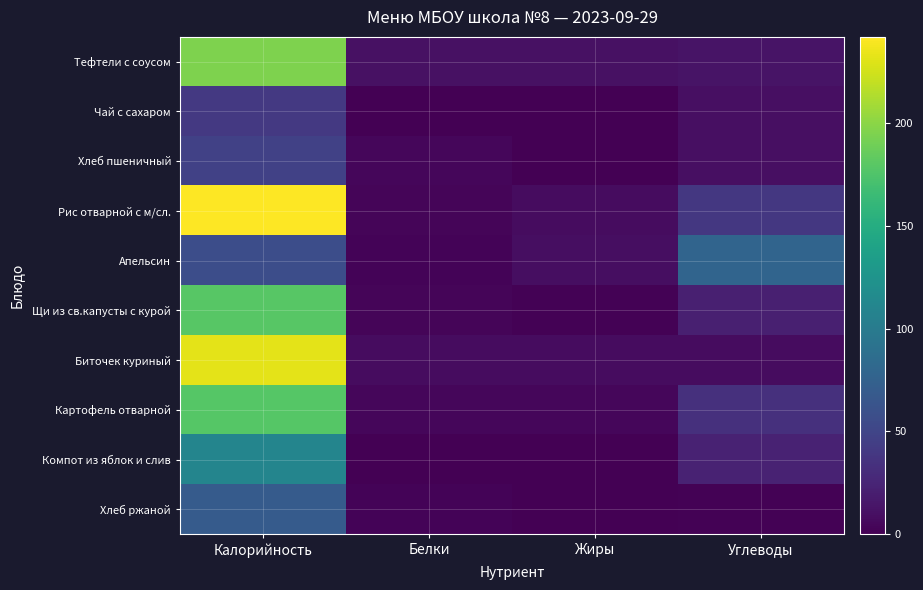

Between Калорийность and Белки, which is larger?

Калорийность